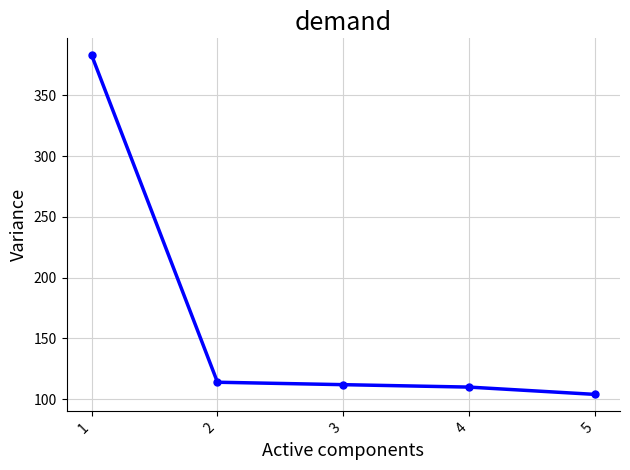

What is the sum of the values at 2 and 4?

224